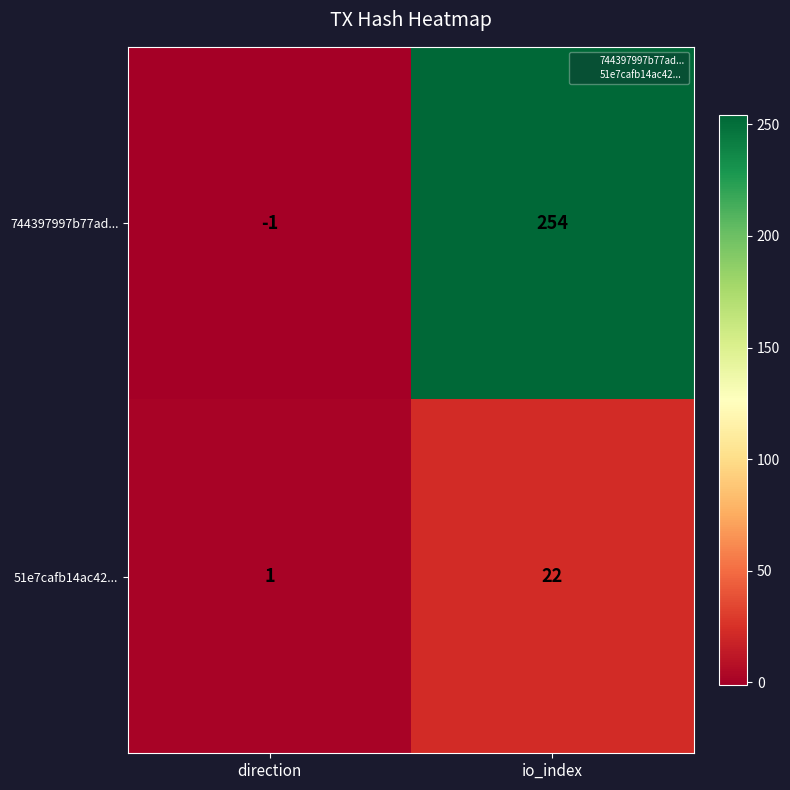

Which series has the widest spread of values?

744397997b77ad...